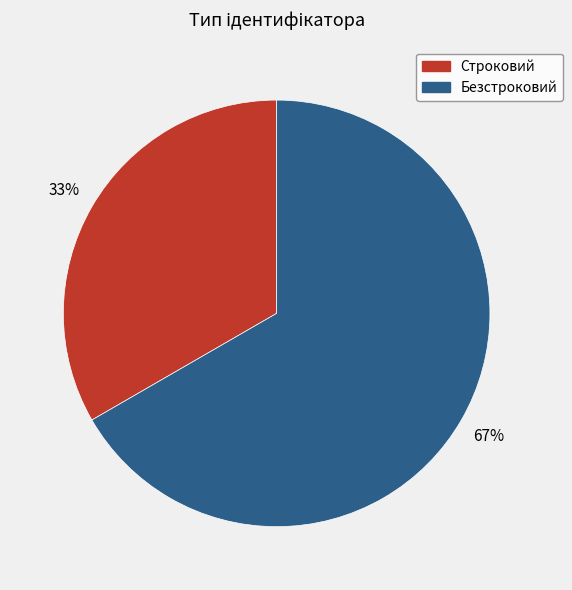

Between Безстроковий and Строковий, which is larger?

Безстроковий